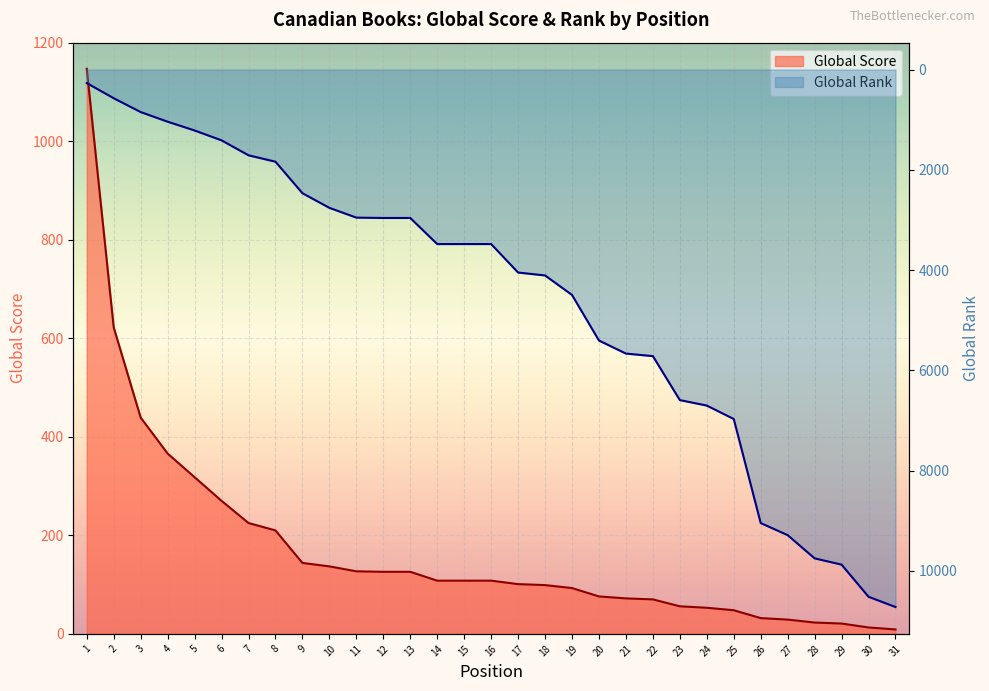

What is the difference between the Global Score values at 23 and 14?

52